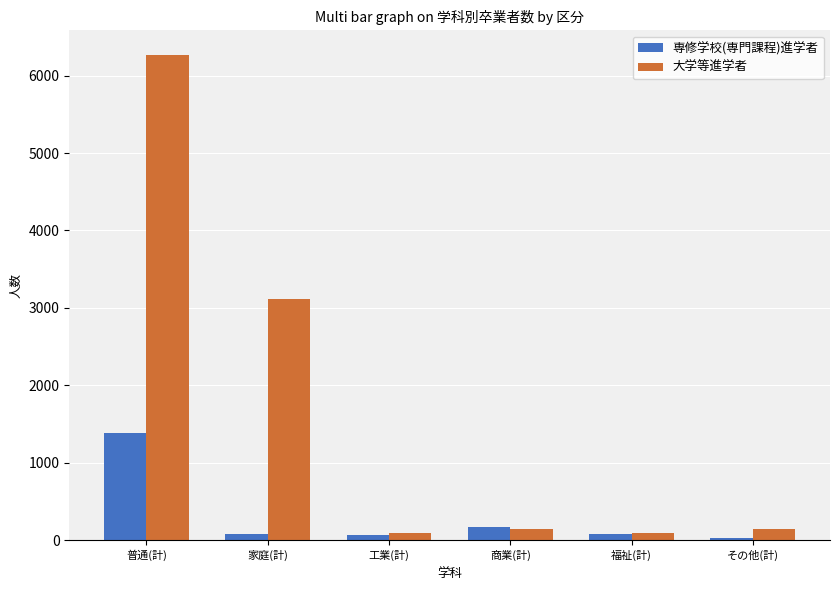

What is the approximate value of 専修学校(専門課程)進学者 at 家庭(計)?

87